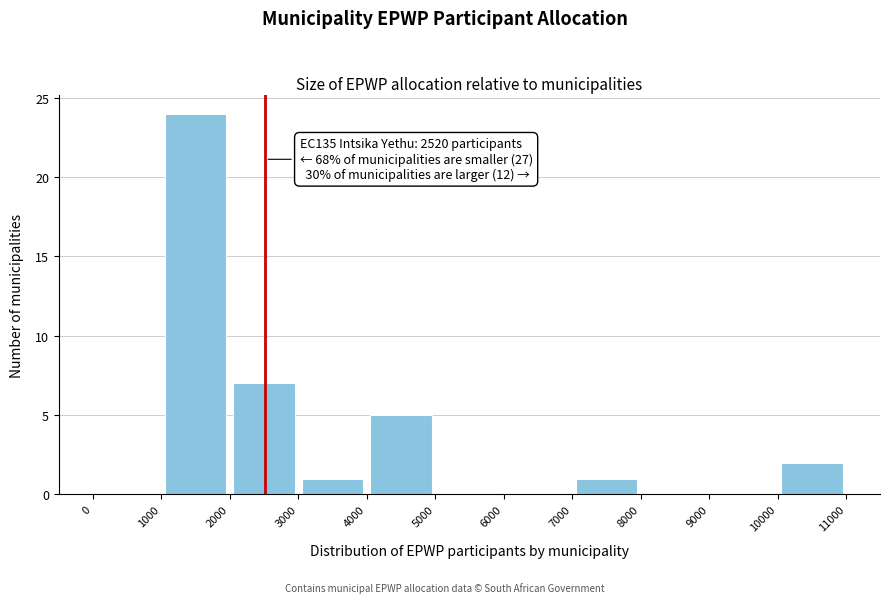

Over which range of the x-axis is the bar tallest?

1000 to 2000